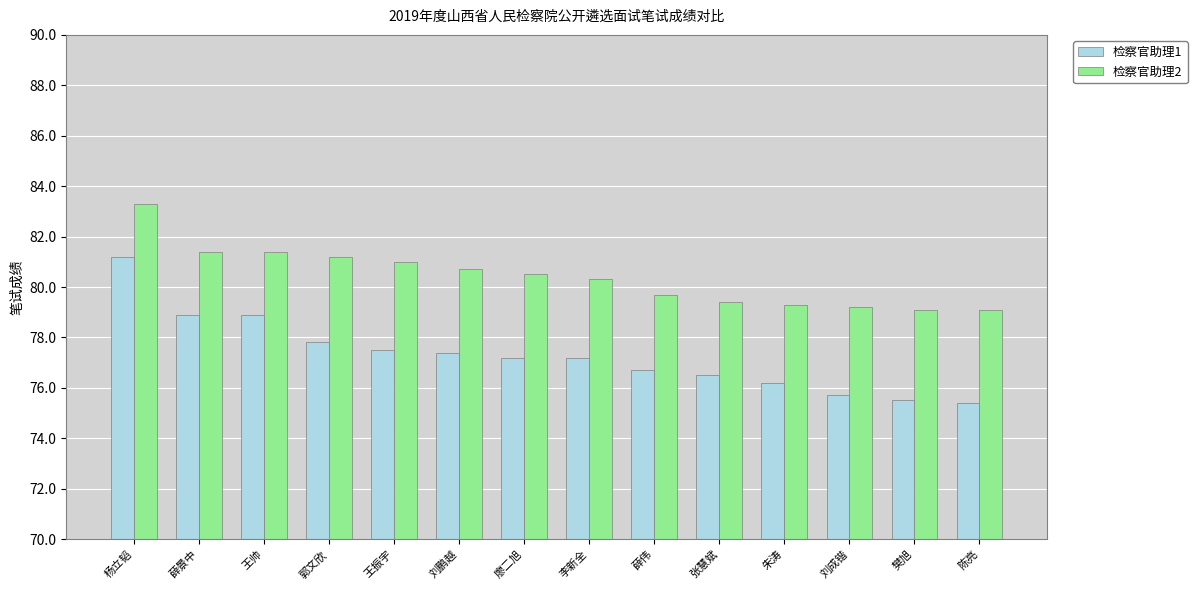

Which series has the largest range (max minus min)?

检察官助理1